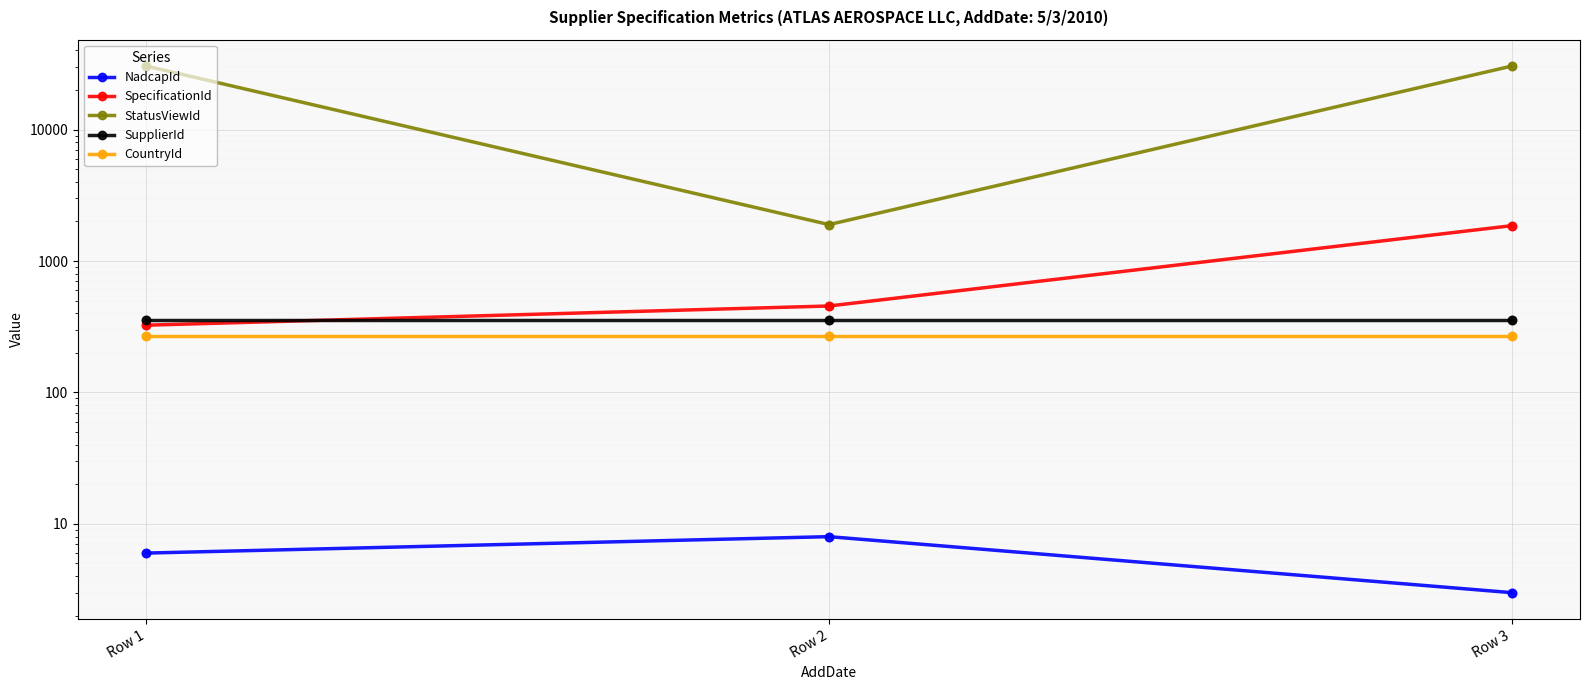

Which series reaches the maximum Y coordinate?

StatusViewId